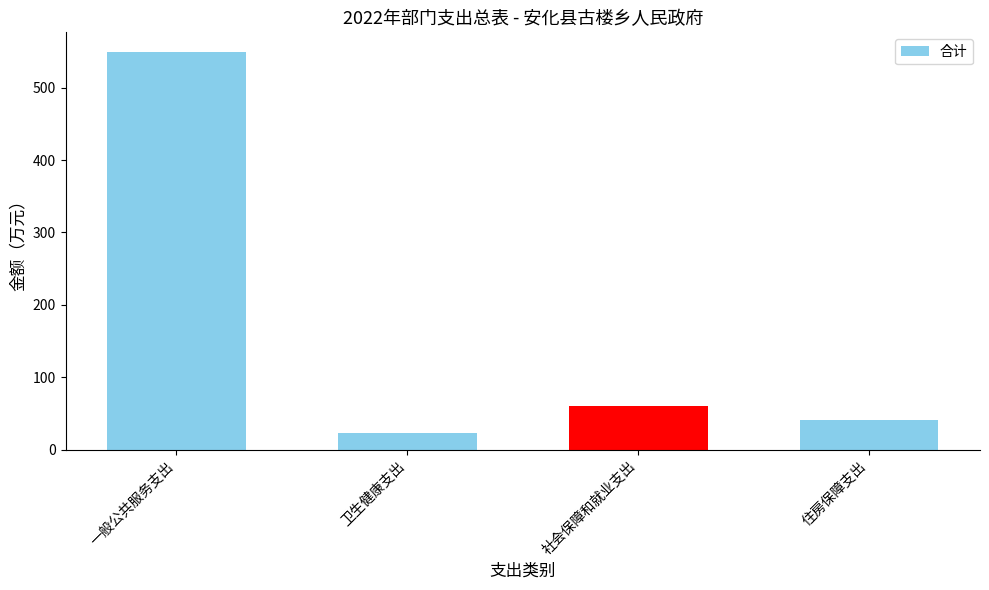

Rank the categories by value from lowest to highest.

卫生健康支出, 住房保障支出, 社会保障和就业支出, 一般公共服务支出